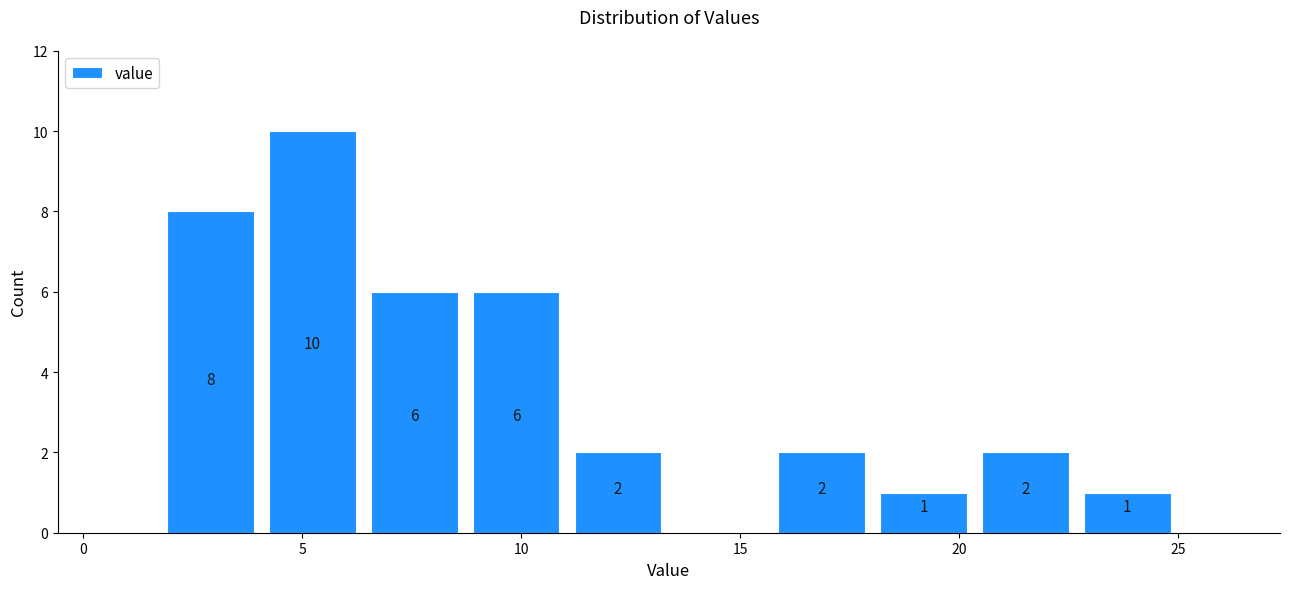

Which range on the x-axis has the tallest bar?

4.0 to 6.5